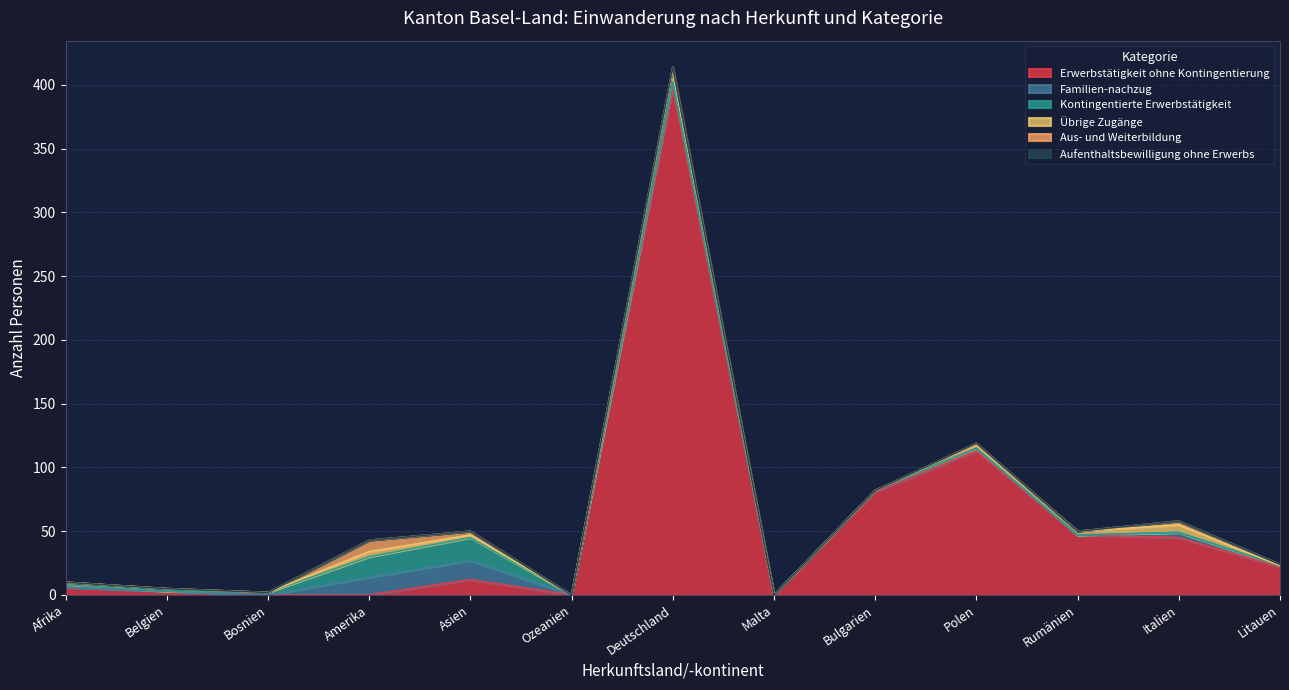

Which series has the largest range (max minus min)?

Erwerbstätigkeit ohne Kontingentierung